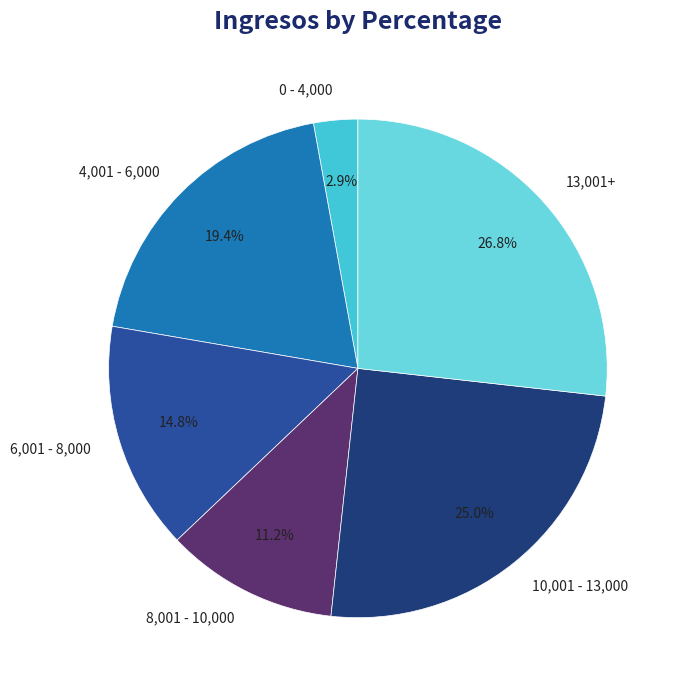

Count the number of slices in the pie.

6